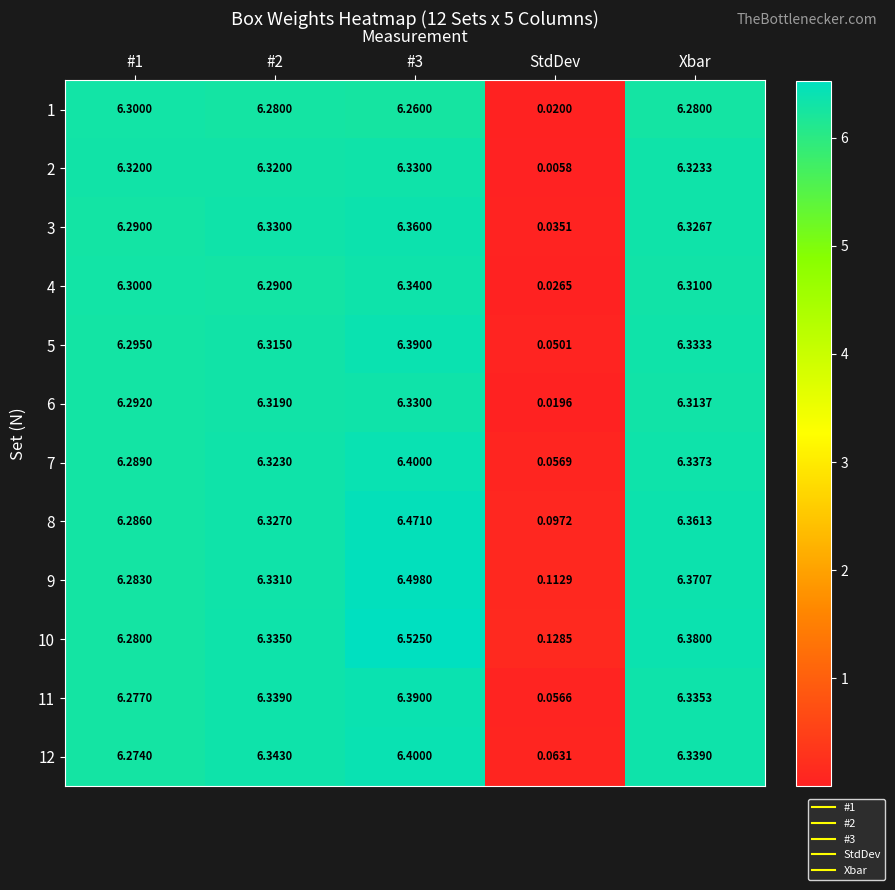

Is the value of 4 at StdDev greater than the value of 5 at #1?

No